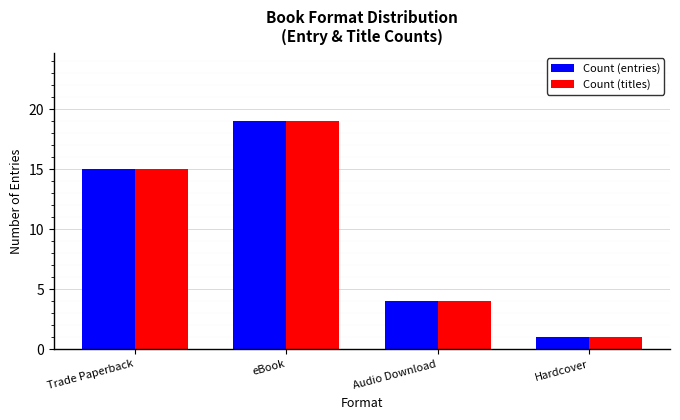

At which label is Count (entries) closest to 10?

Trade Paperback